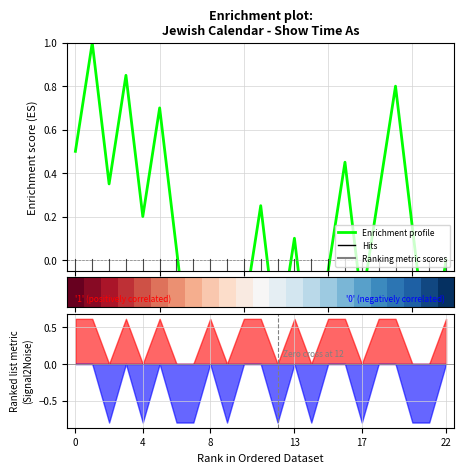

What is the label of the 10th point from the left?

9